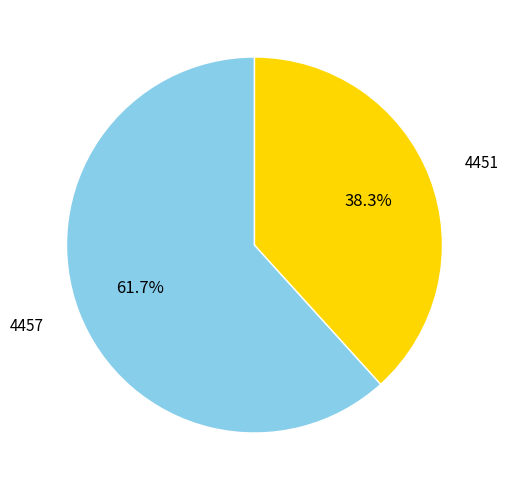

Does any single category account for the majority?

Yes